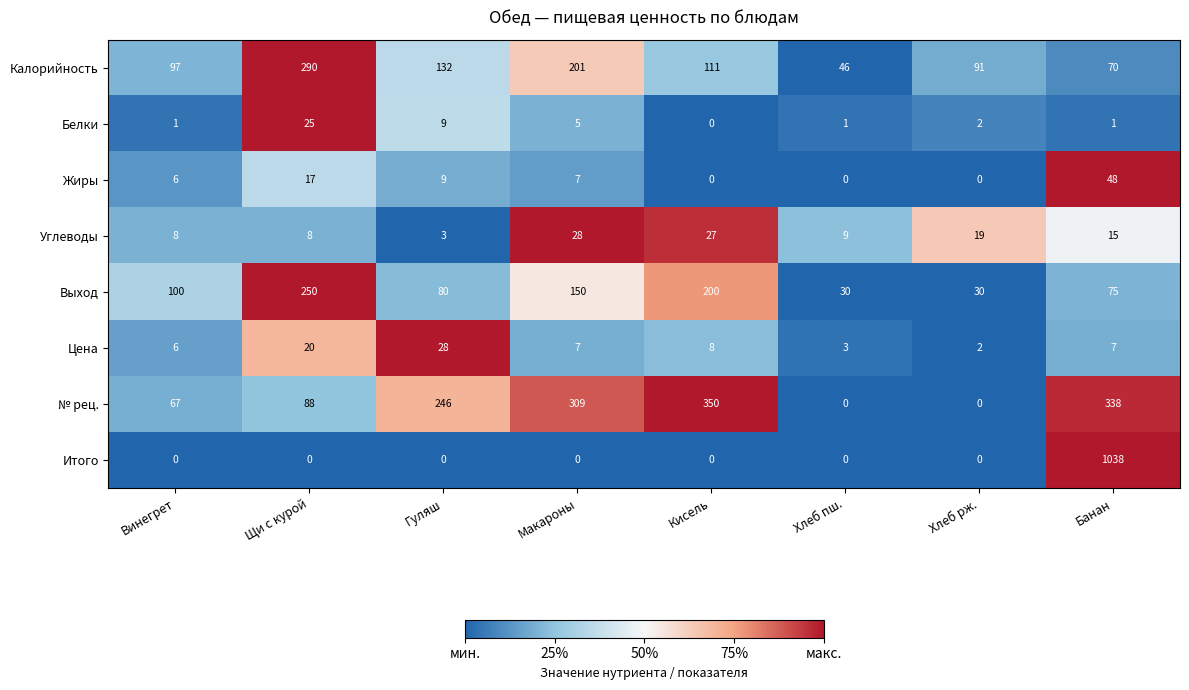

Count the number of data series in this chart.

8